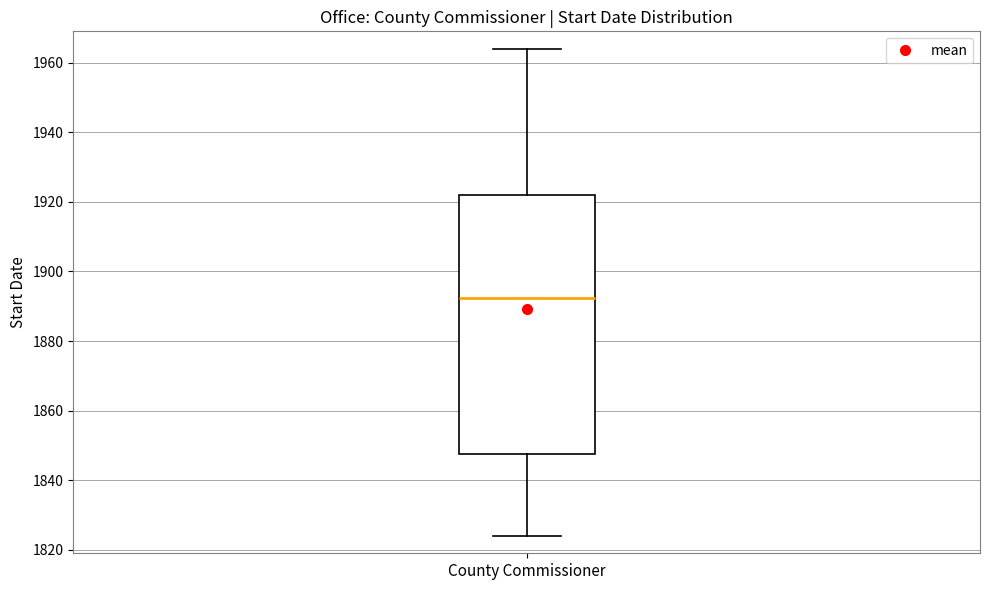

Transcribe this box plot: give where the median line is, the range the box spans, and where the two whiskers end, as read against the y-axis. The values are not printed on the chart, so give them approximately, as read against the axis.

median 1892, box 1848 to 1922, whiskers 1824 to 1964